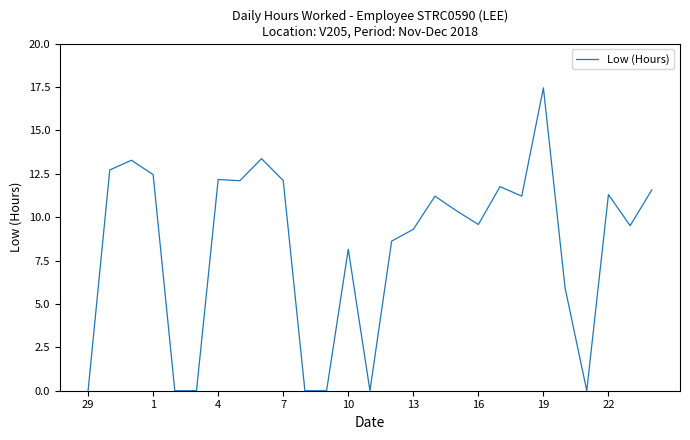

How many lines are shown in the chart?

1